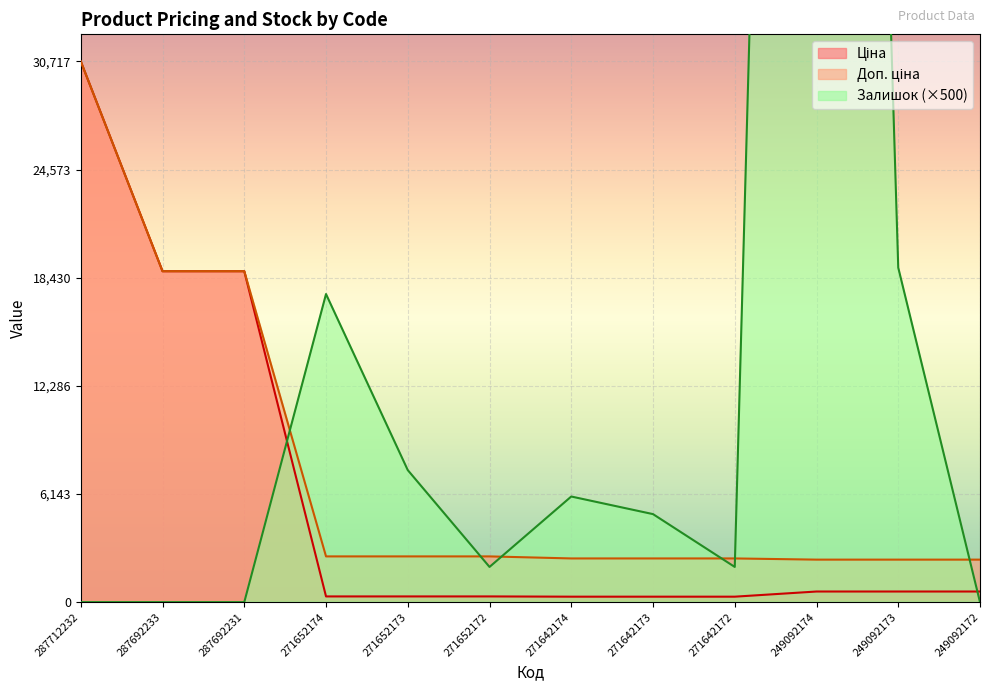

Rank the series at 249092174 from highest to lowest value.

Залишок, Доп. ціна, Ціна